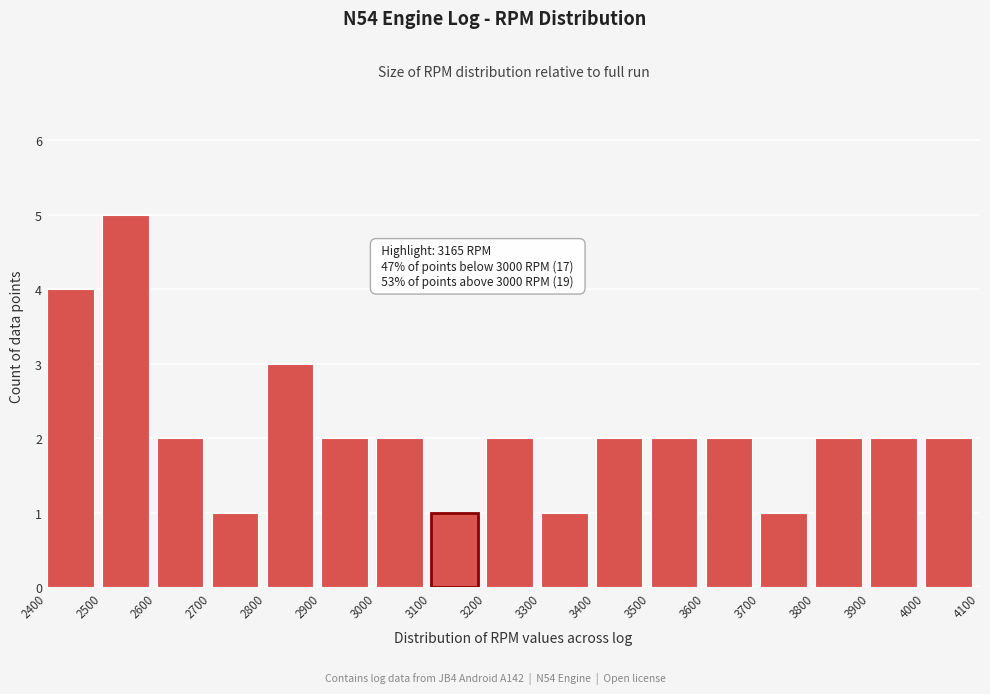

Which range on the x-axis has the tallest bar?

2500 to 2600